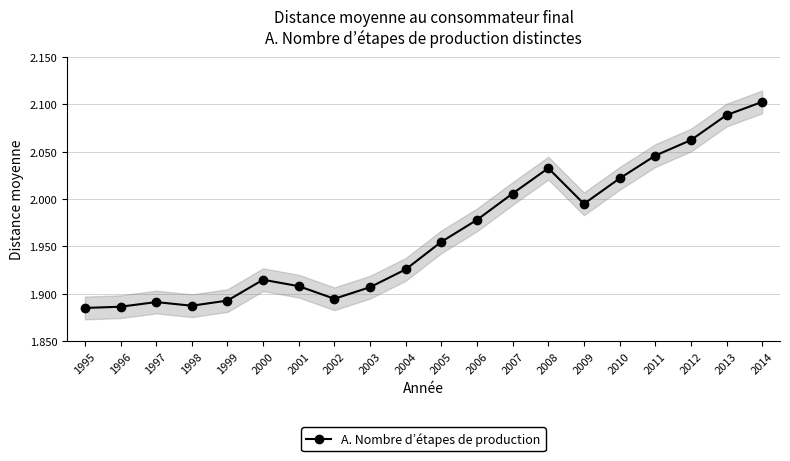

Count the number of data series in this chart.

1